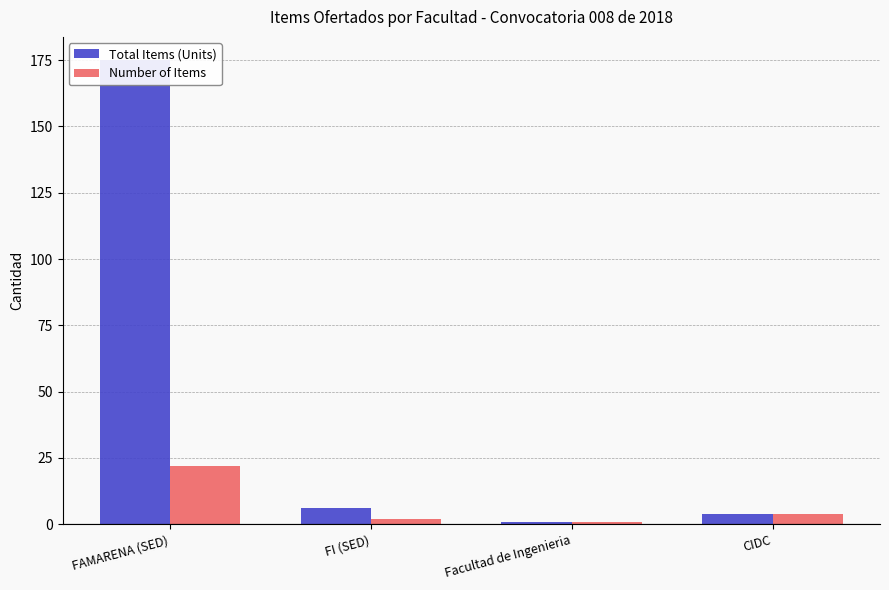

Rank the series at Facultad de Ingenieria from lowest to highest value.

Total Items (Units), Number of Items